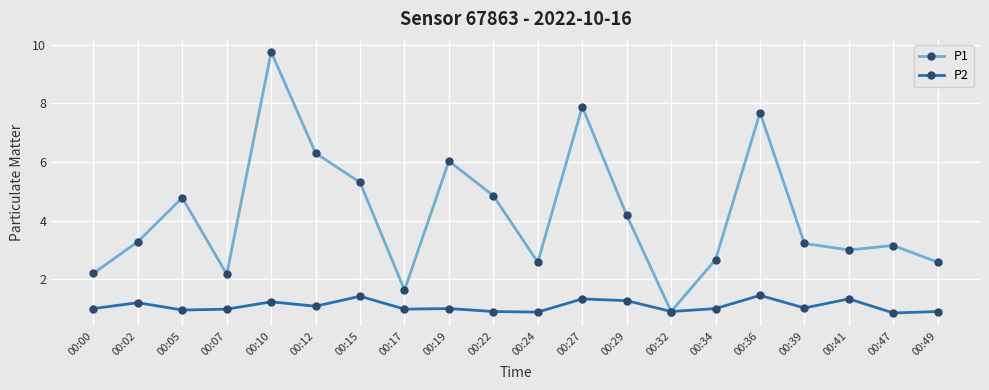

Rank the series at 00:19 from highest to lowest value.

P1, P2